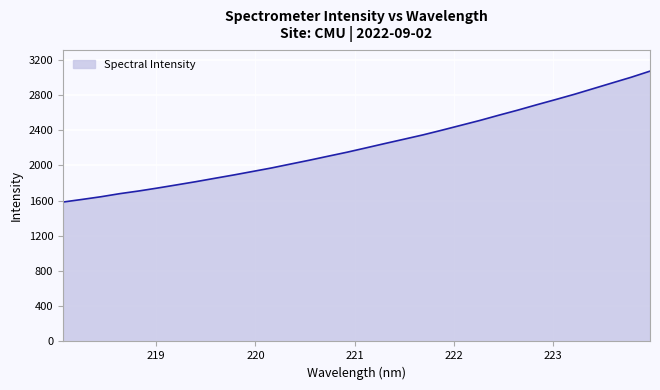

What is the difference between the maximum and minimum values?

1487.6